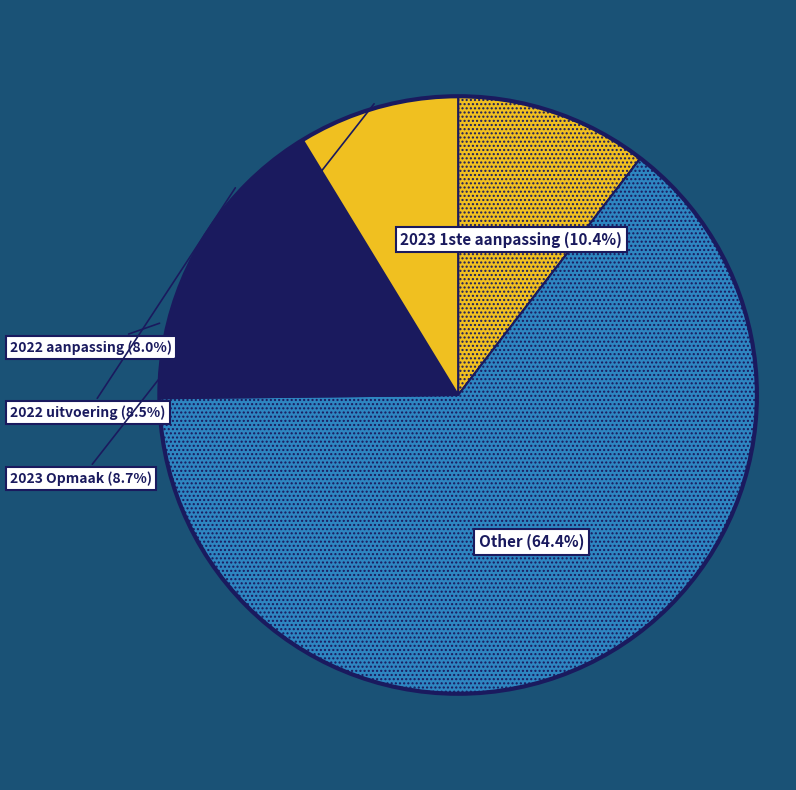

Count the number of slices in the pie.

5